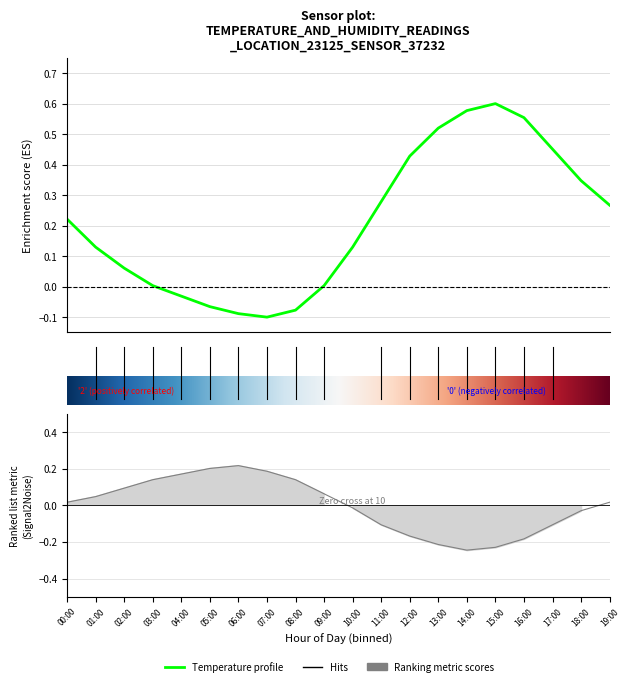

In humidity, how many points are higher than both neighbors (excluding endpoints)?

1